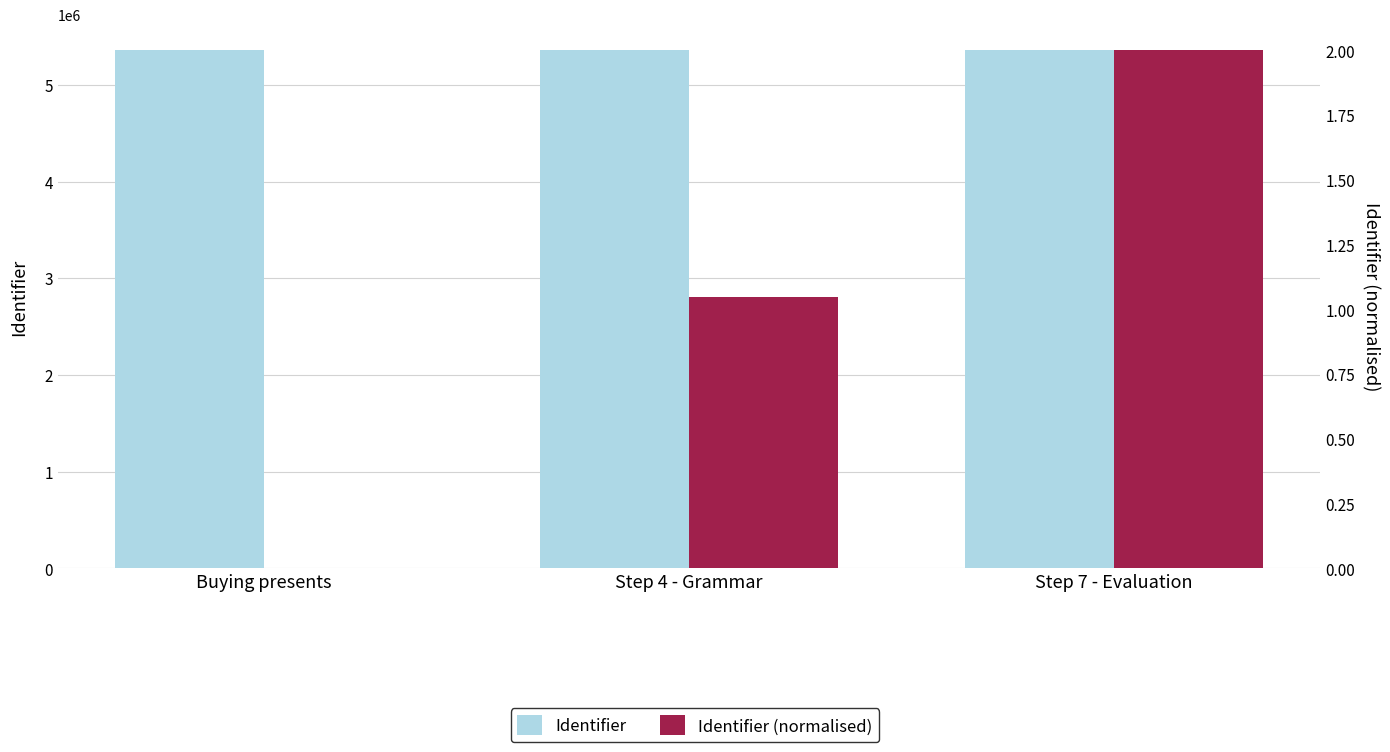

Where is Identifier nearest to the value 5355980?

Step 4 - Grammar